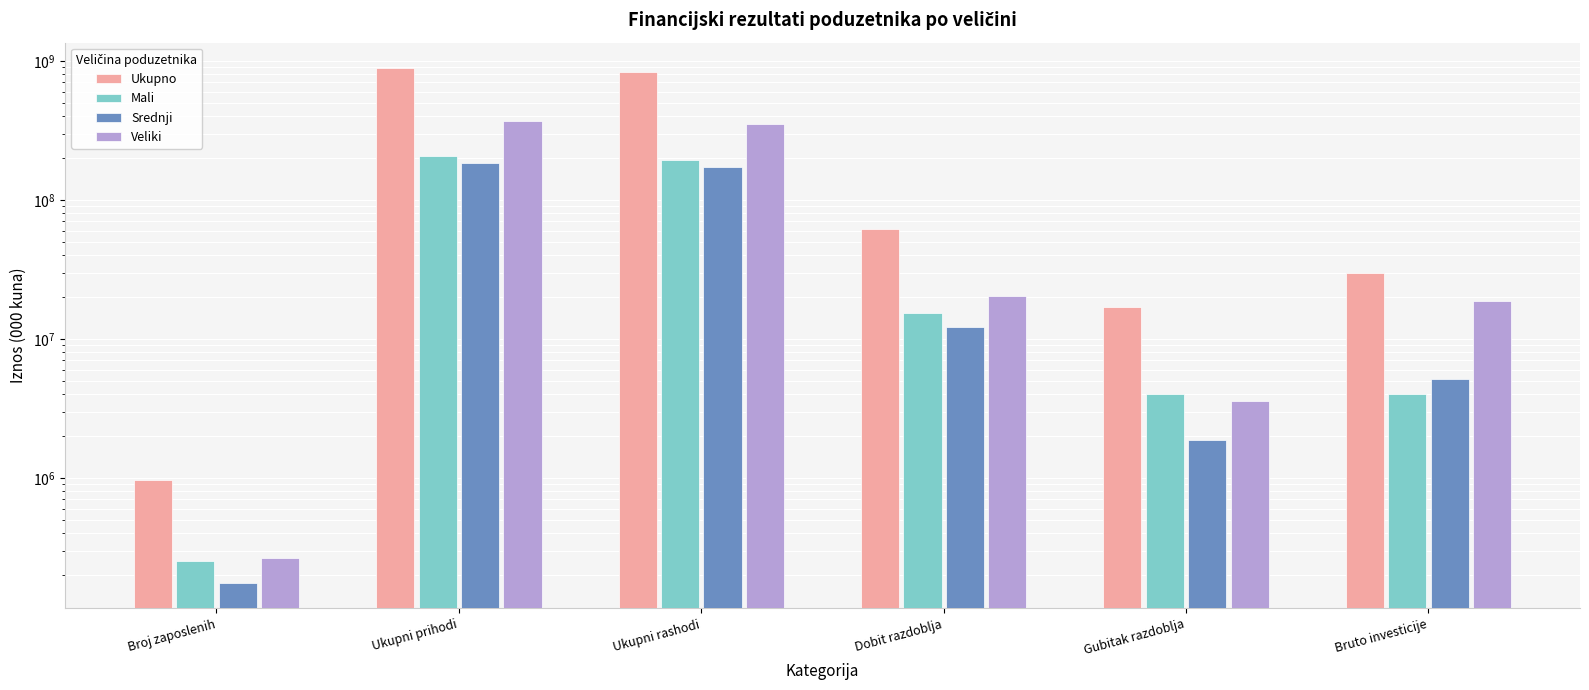

Read the Mali value at Gubitak razdoblja.

4000140.6